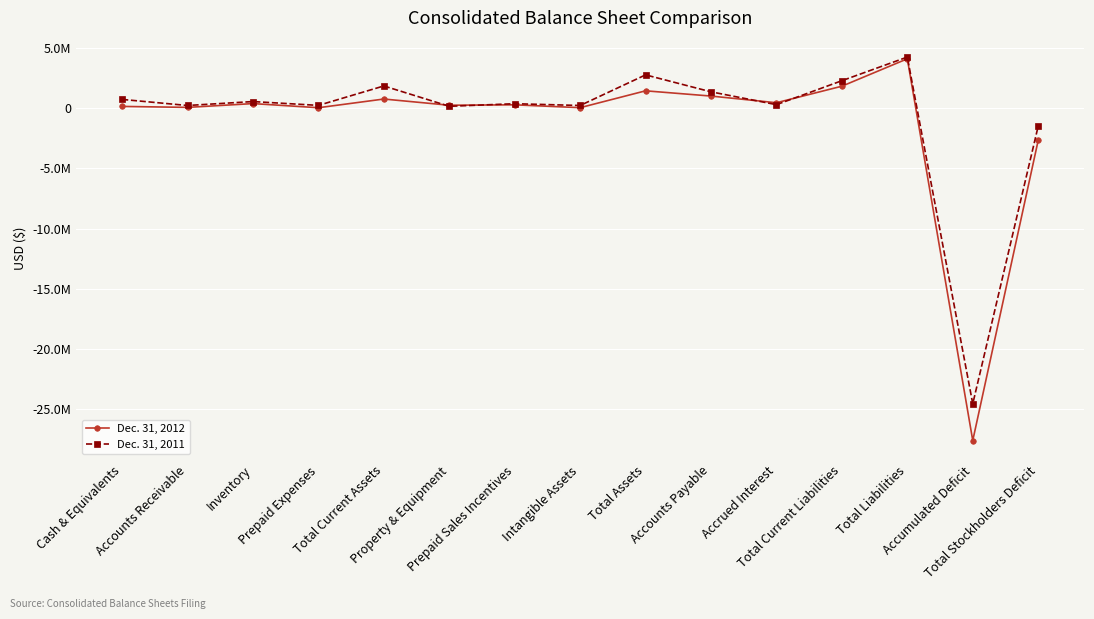

Is this an area chart (filled region under the line)?

No